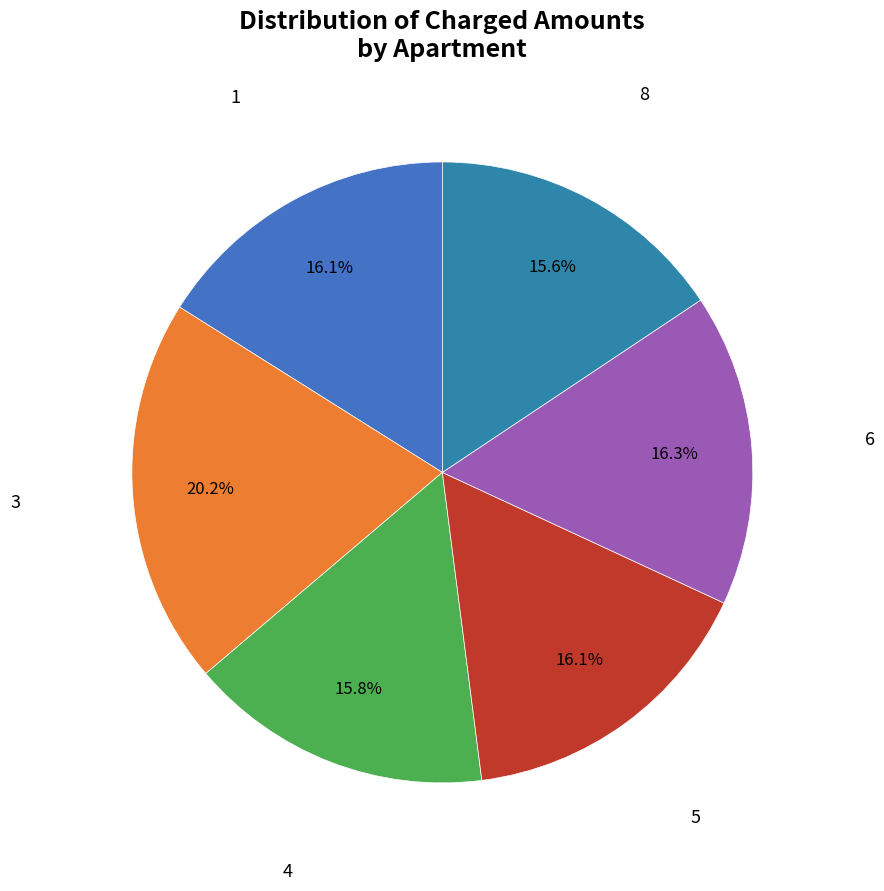

Is there any slice that represents more than half of the pie?

No